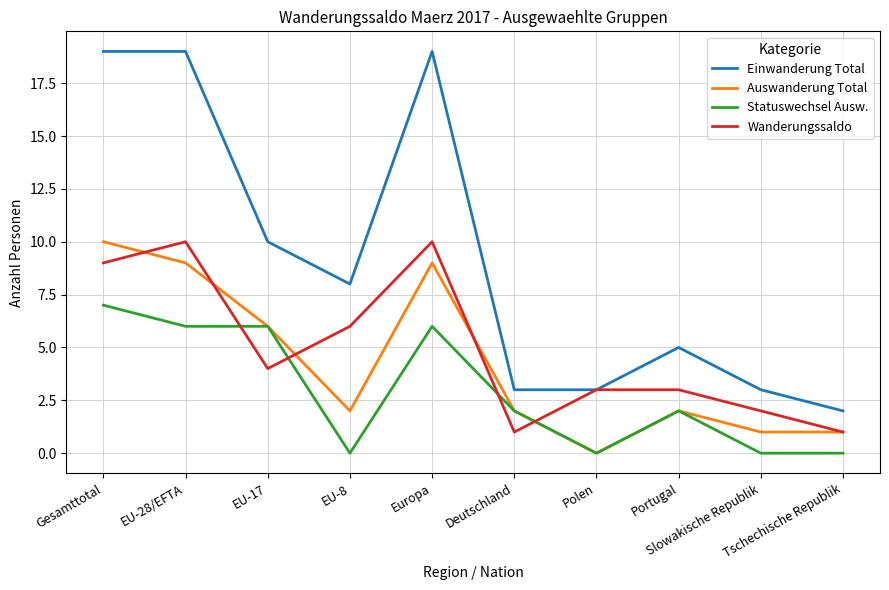

What is the greatest value displayed?

19